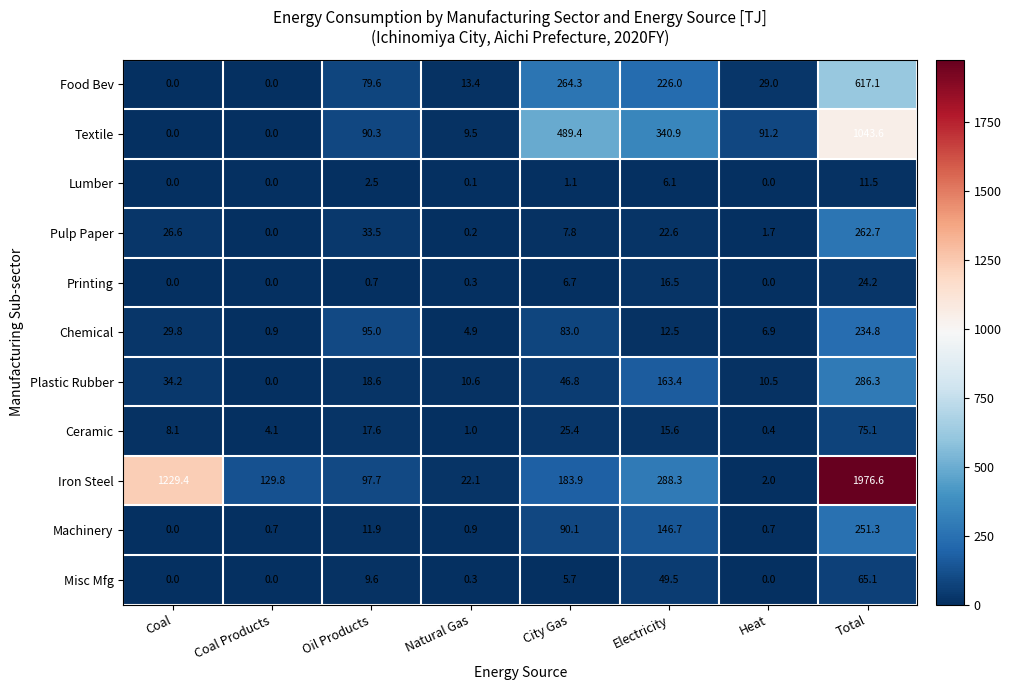

Which series has the largest total across all categories?

Iron Steel